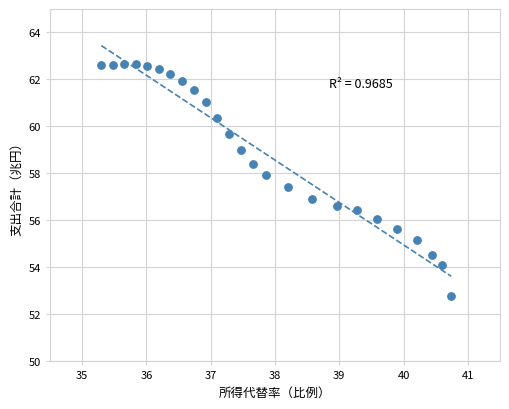

What is the range of Y values (max minus min)?

9.8